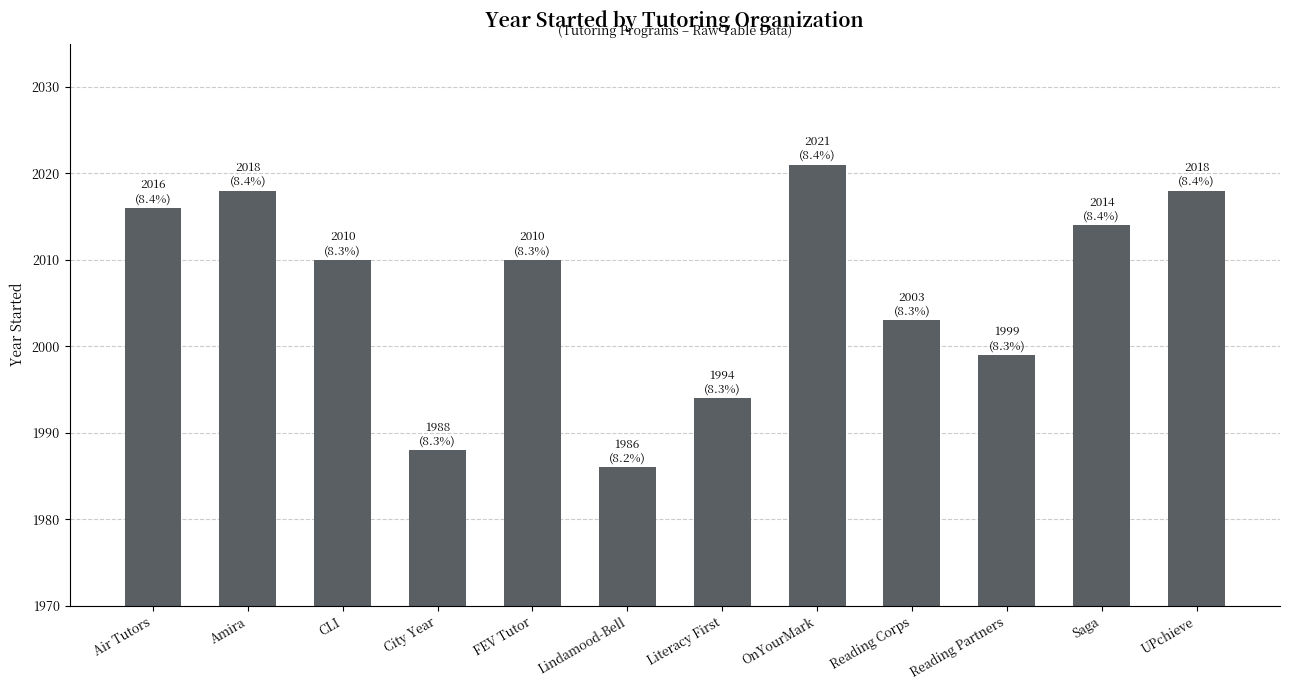

What is the approximate value at City Year?

1988